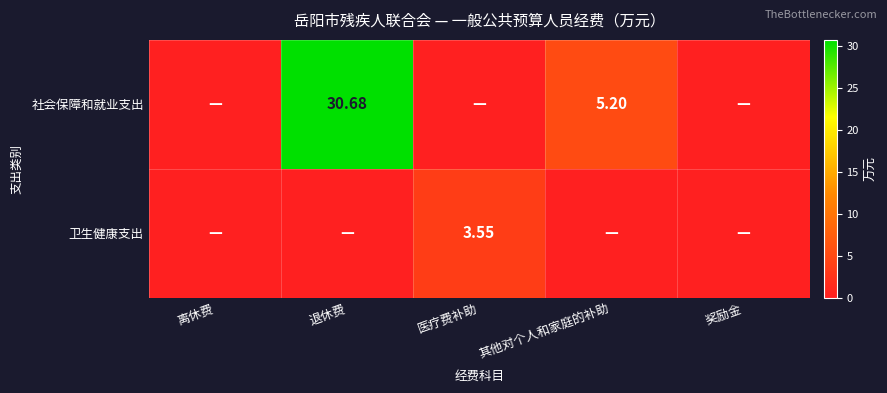

Where is 卫生健康支出 nearest to the value 1?

离休费